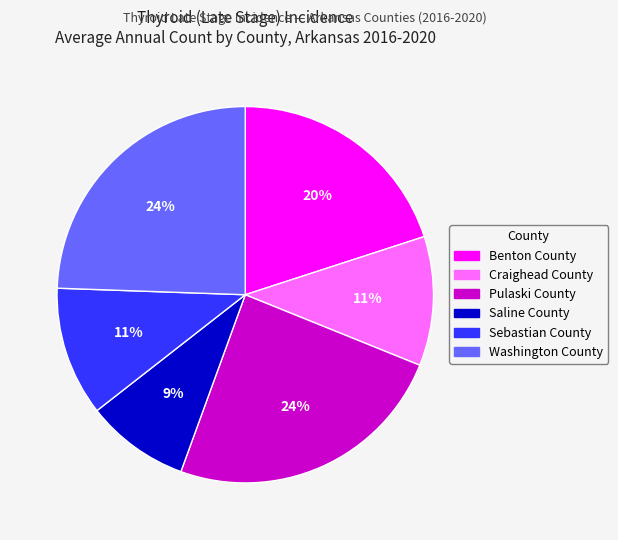

To the nearest percent, what is the combined percentage of Saline County and Washington County?

33%